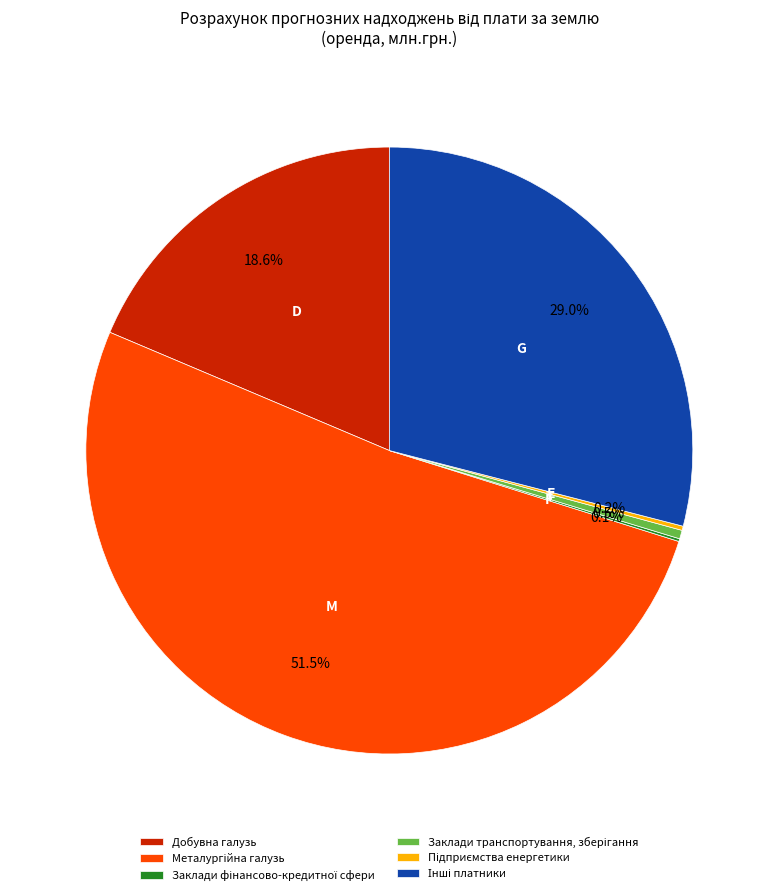

Does Добувна галузь account for over 50% of the chart?

No